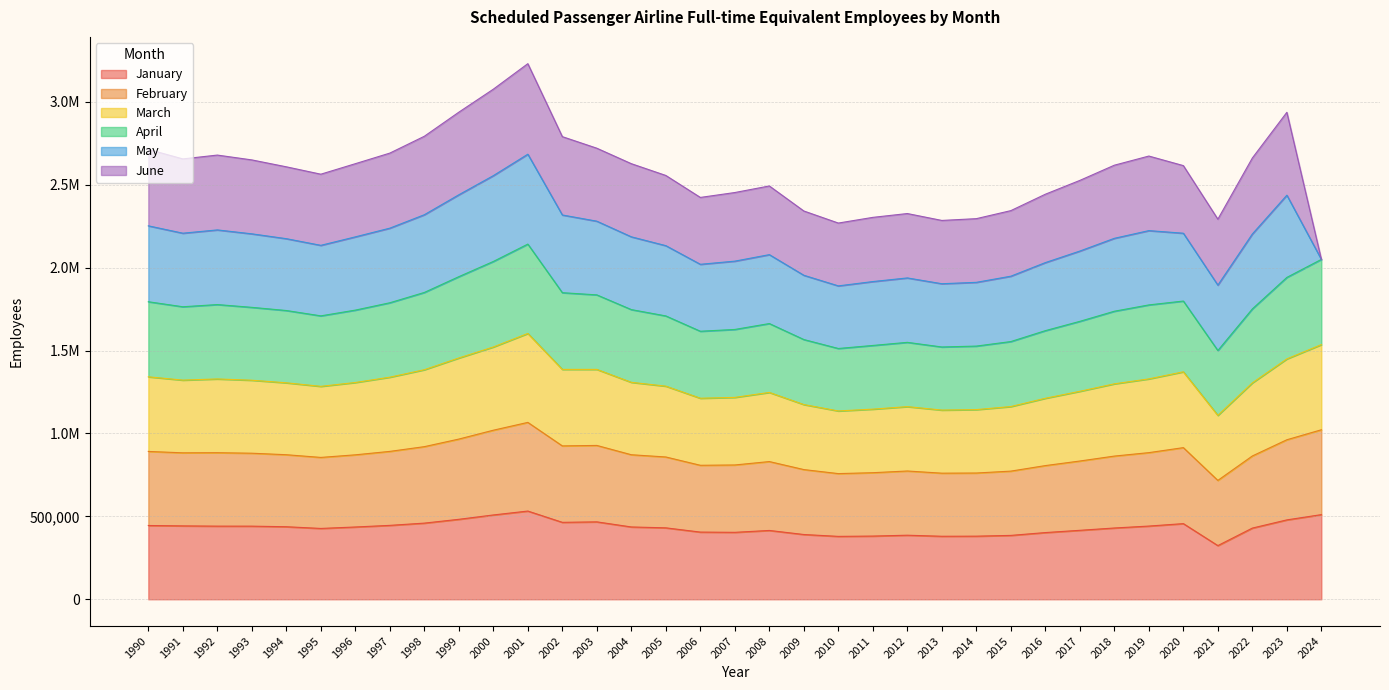

What are all the series names shown in the legend?

January, February, March, April, May, June